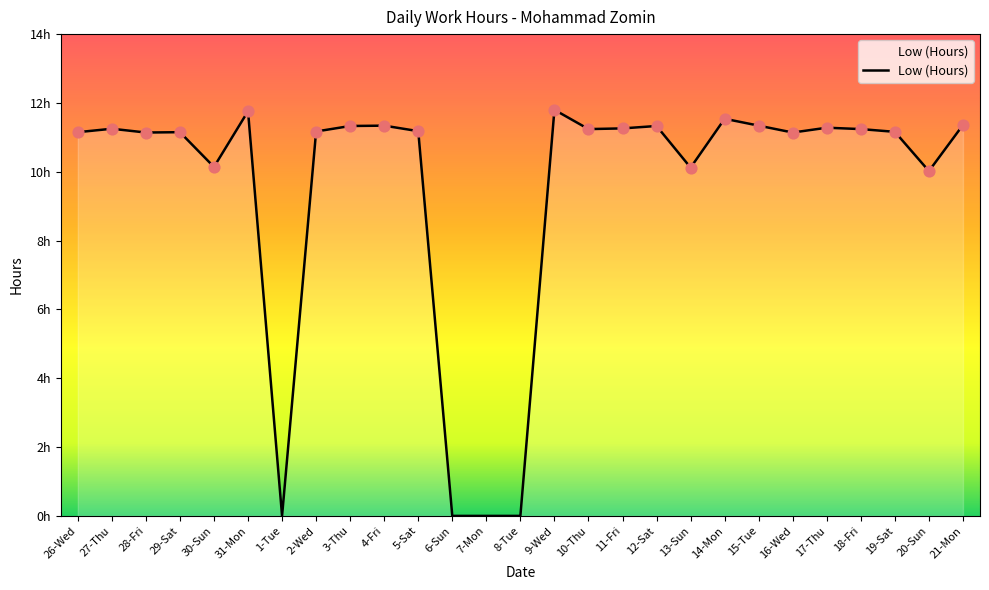

What is the change in value from 27-Thu to 19-Sat?

-0.1